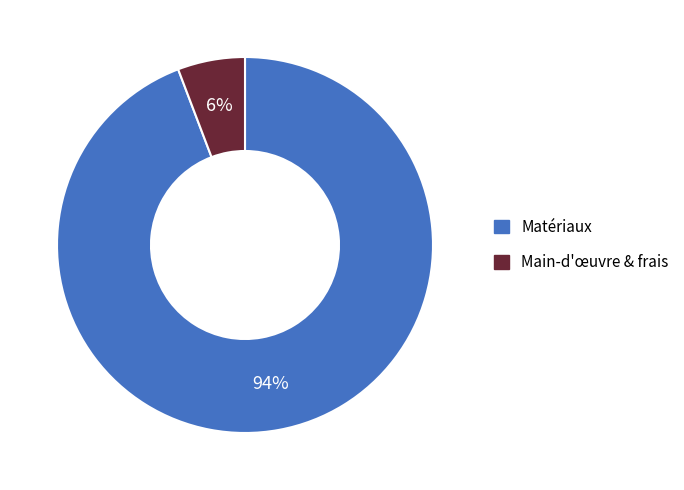

Is there a majority slice in this chart?

Yes